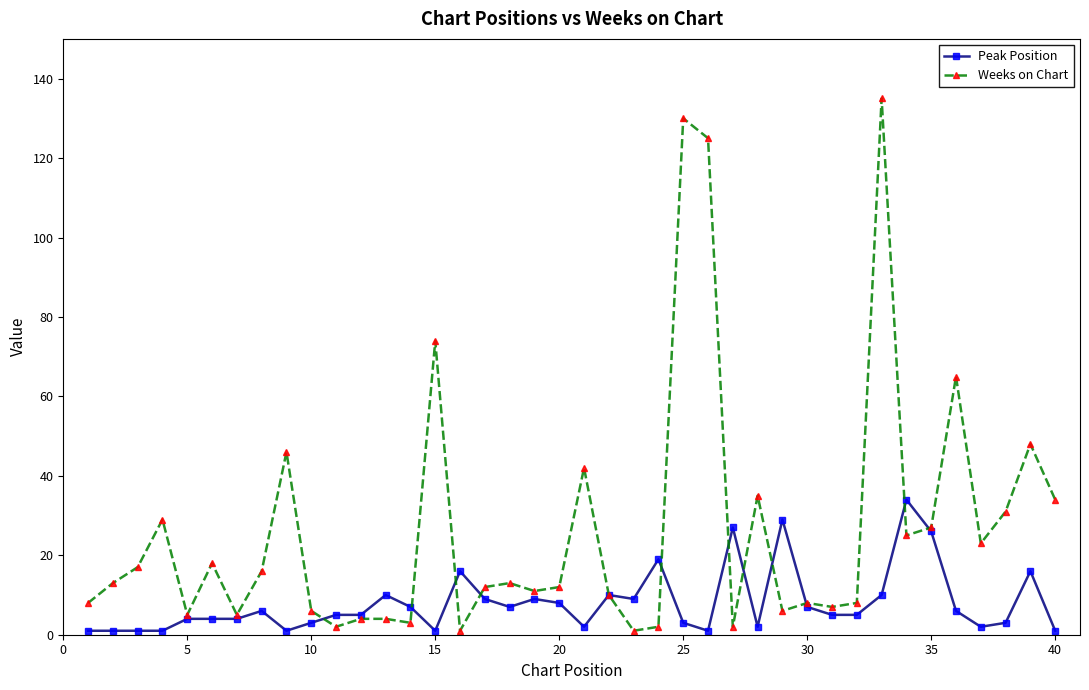

At how many categories does at least one series exceed 57?

5